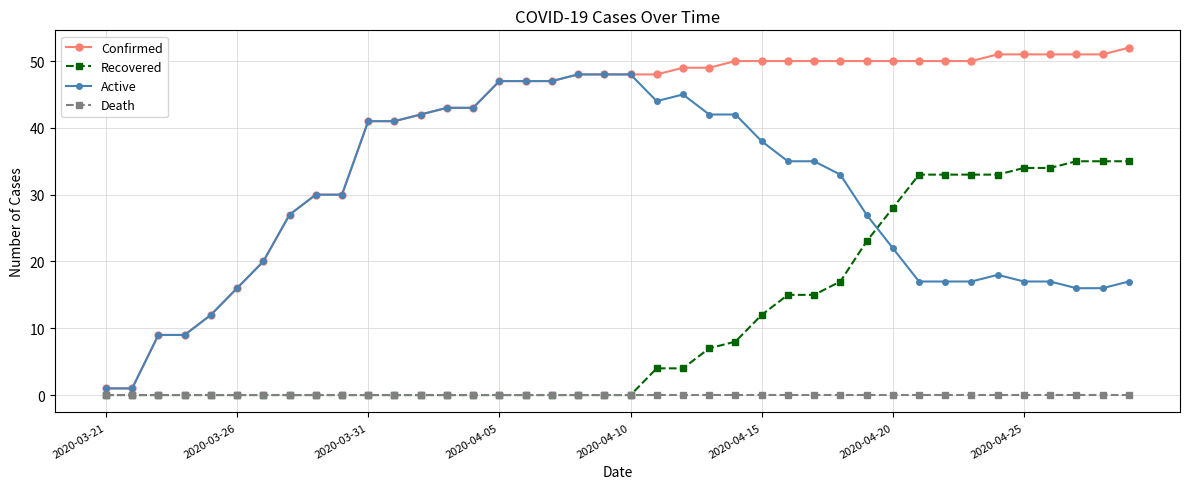

True or false: Active has more than 0 interior local peaks.

True